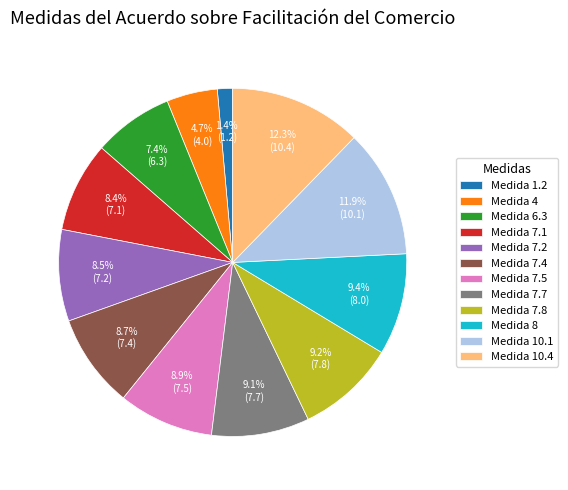

Is the sum of Medida 7.1 and Medida 4 greater than half?

No